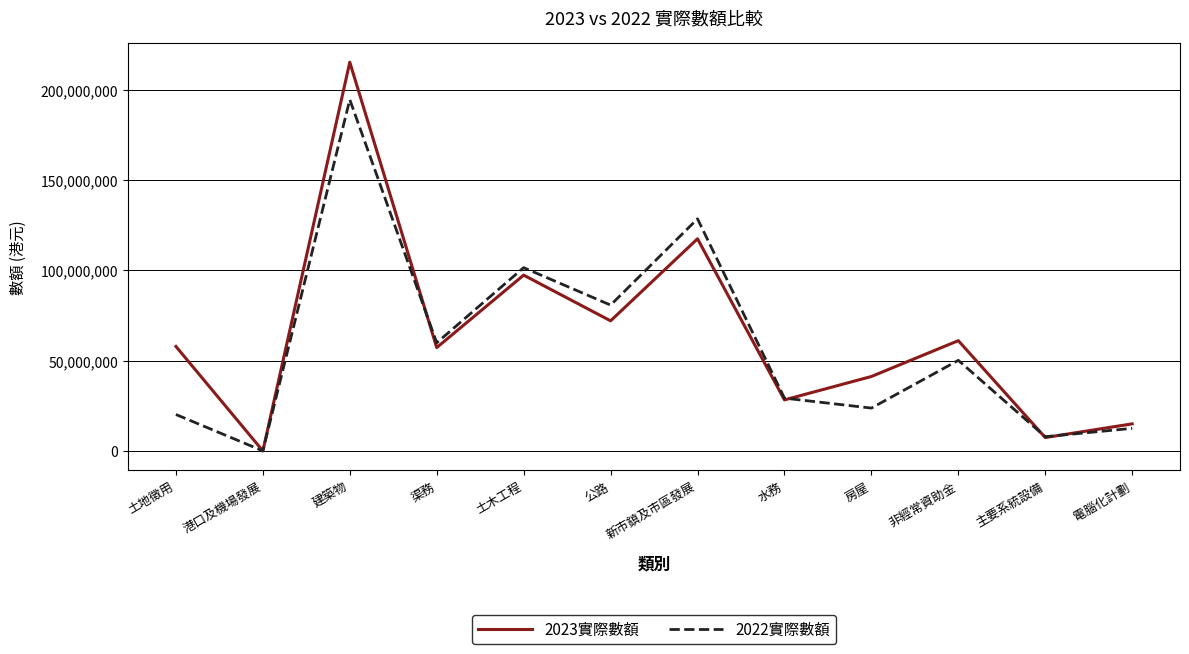

At 新市鎮及市區發展, list the series in order from smallest to largest.

2023實際數額, 2022實際數額